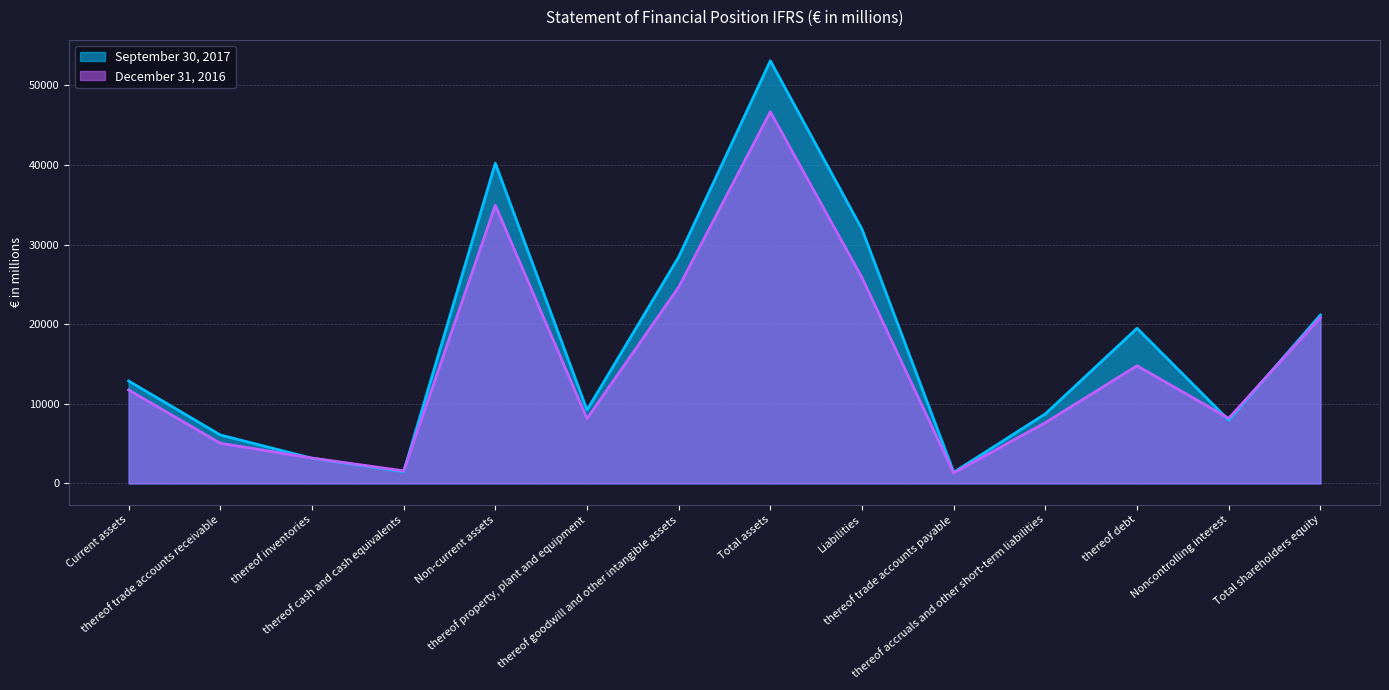

Is it true that September 30, 2017 equals 27911 at thereof debt?

False